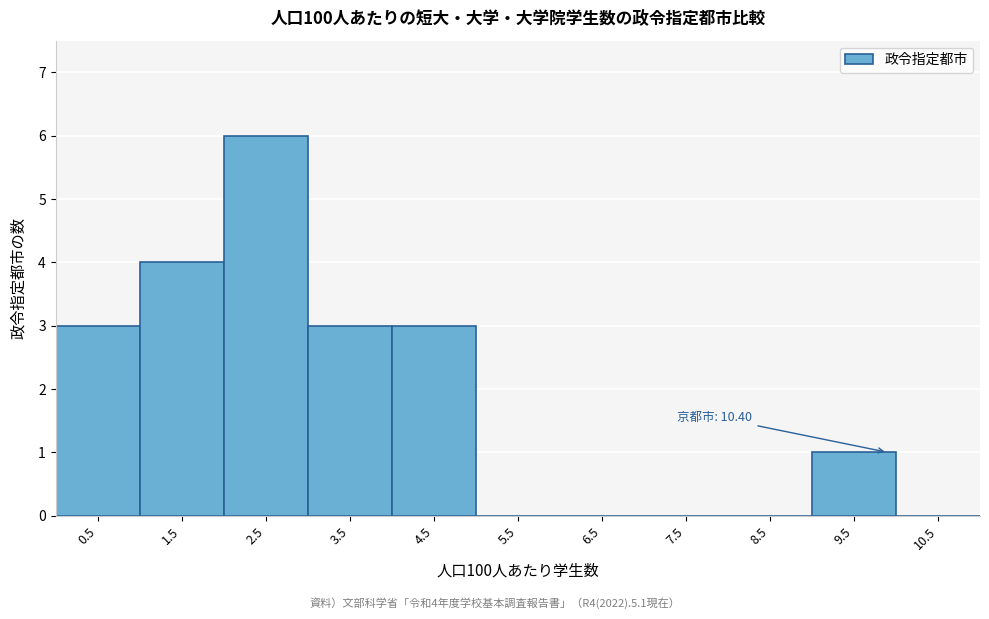

Reading left to right, transcribe all the data shown in this chart.

0.5=3	1.5=4	2.5=6	3.5=3	4.5=3	5.5=0	6.5=0	7.5=0	8.5=0	9.5=1	10.5=0